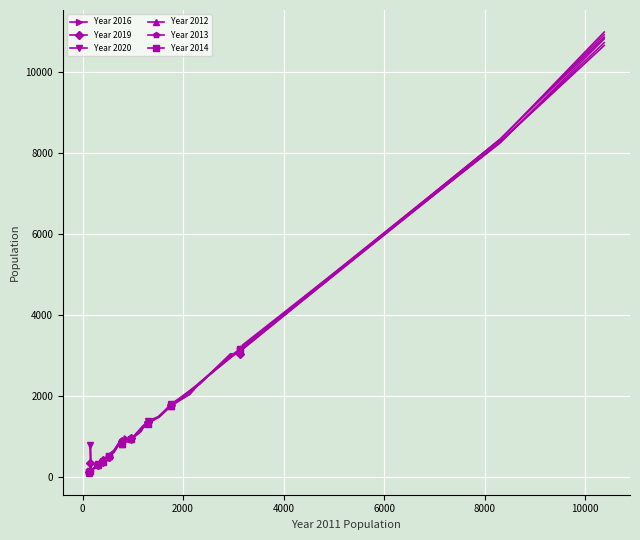

Is this an area chart (filled region under the line)?

No